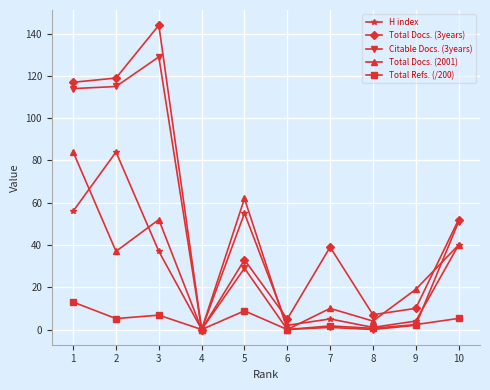

Which series has the largest range (max minus min)?

Total Docs. (3years)